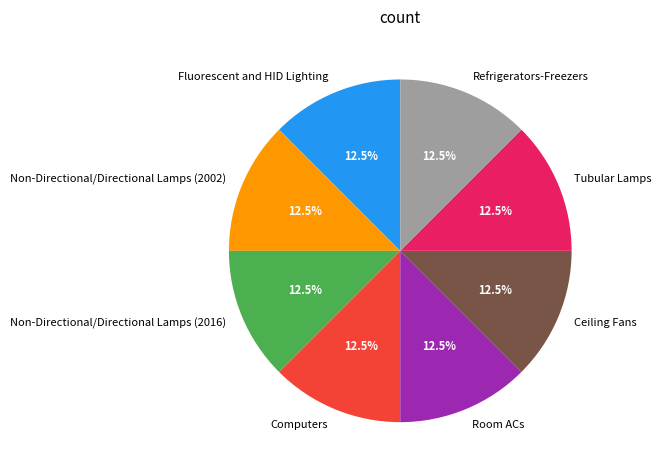

The Refrigerators-Freezers slice represents 3% of the pie. True or false?

False